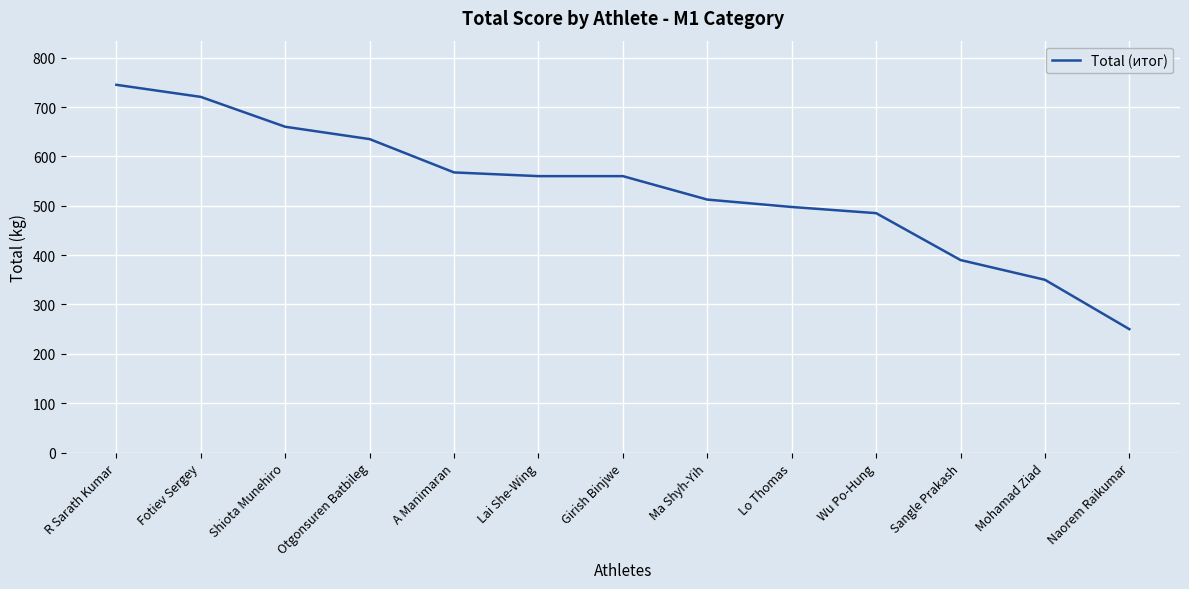

What is the maximum value shown in the chart?

745.0